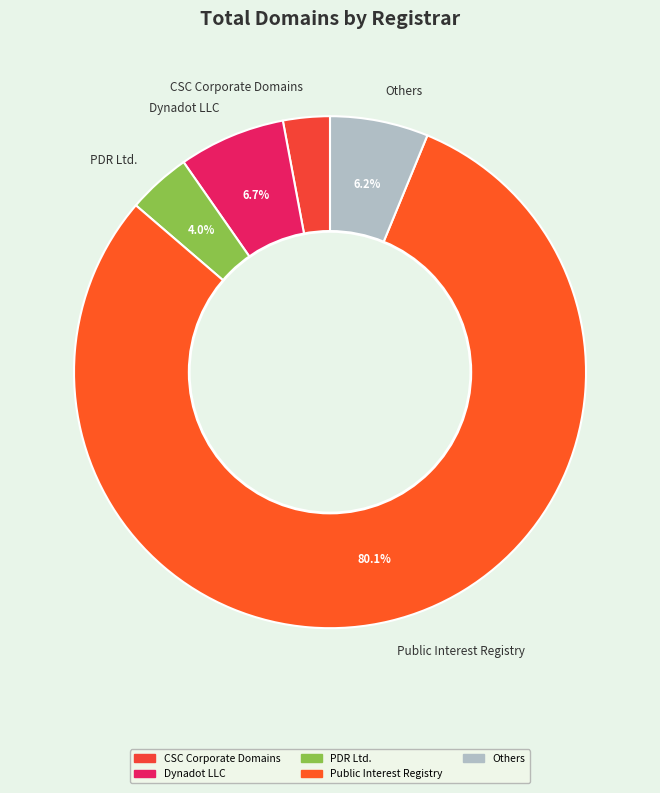

Is the sum of Others and Public Interest Registry greater than half?

Yes